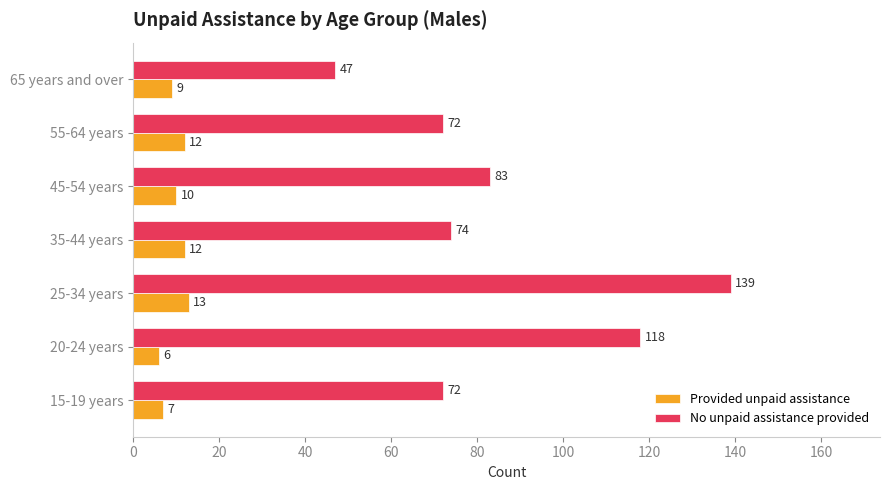

What is the total value across all series at 45-54 years?

93